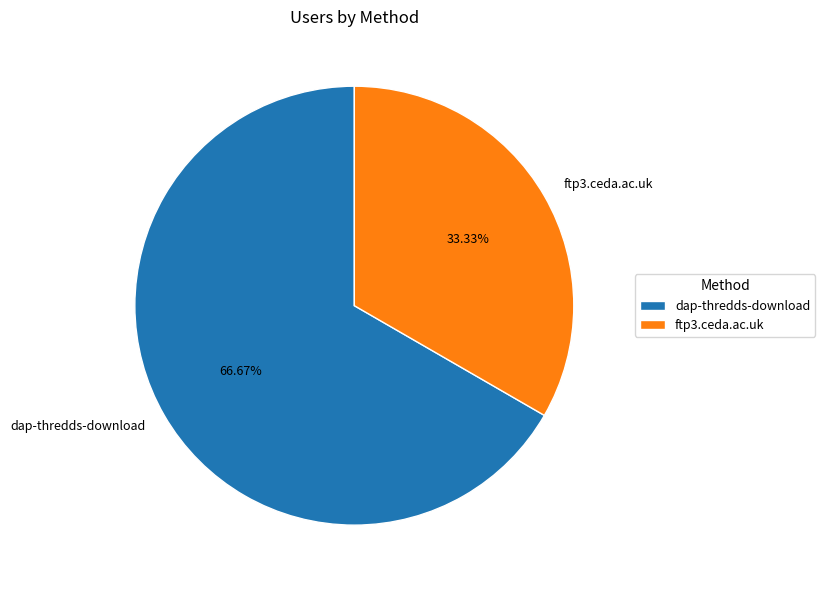

To the nearest percent, what portion does ftp3.ceda.ac.uk represent?

33%